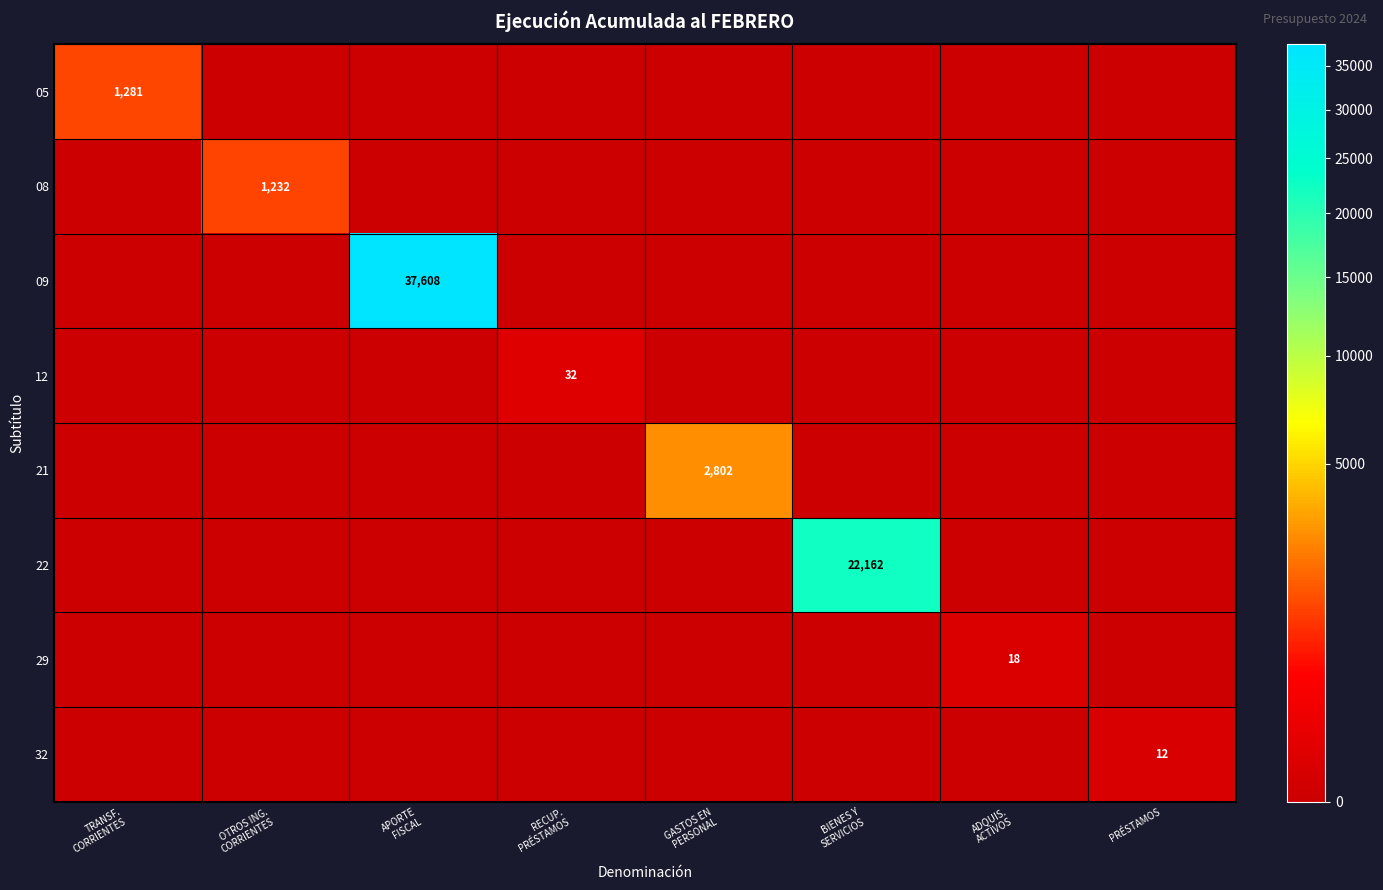

Count the number of categories in the chart.

8